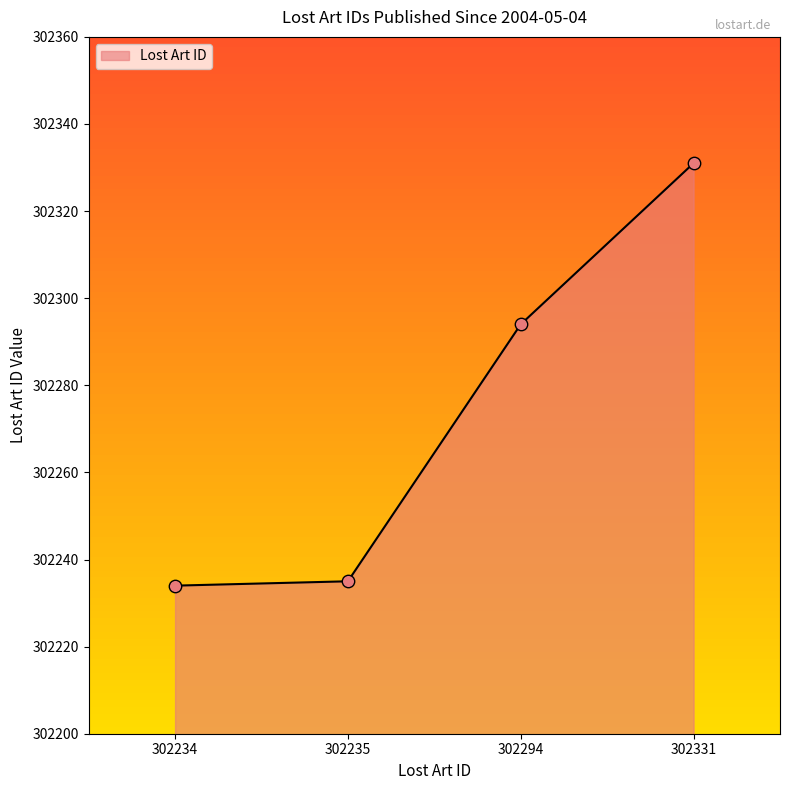

Approximately how many times larger is the value at 302234 compared to 302235?

1.0